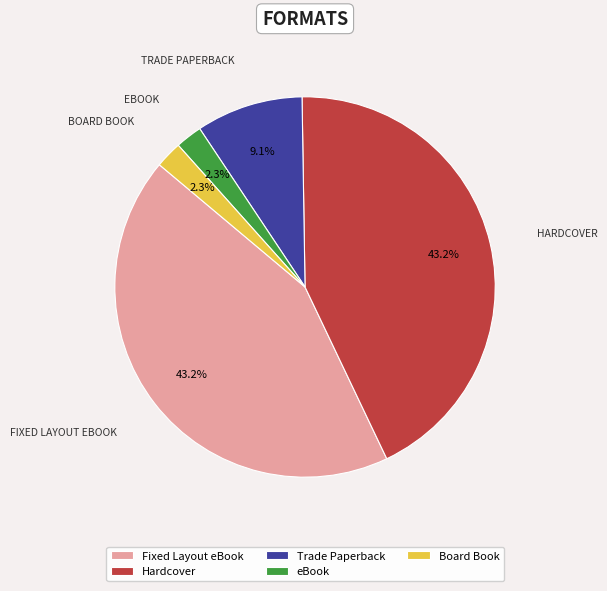

Which has a higher value, Trade Paperback or Board Book?

Trade Paperback